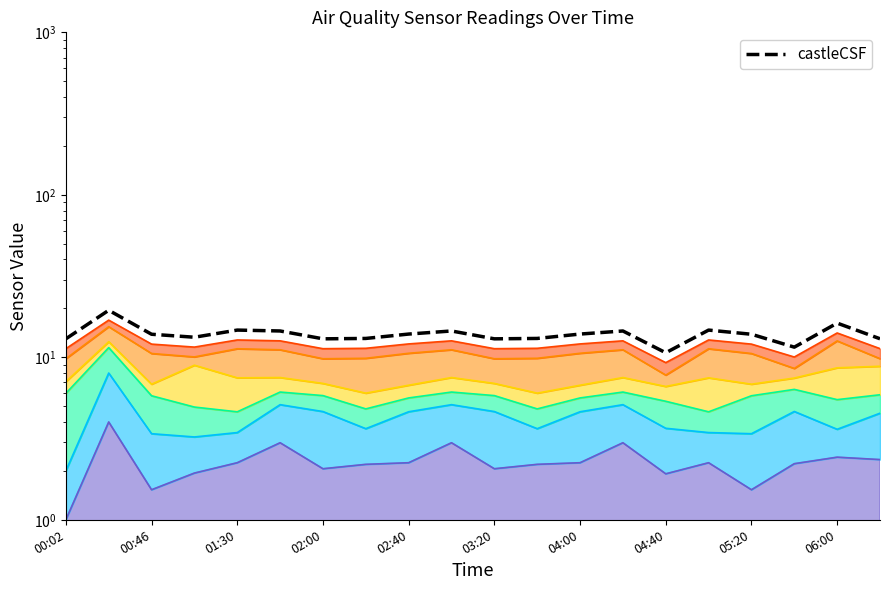

Does the chart have visible grid lines?

No